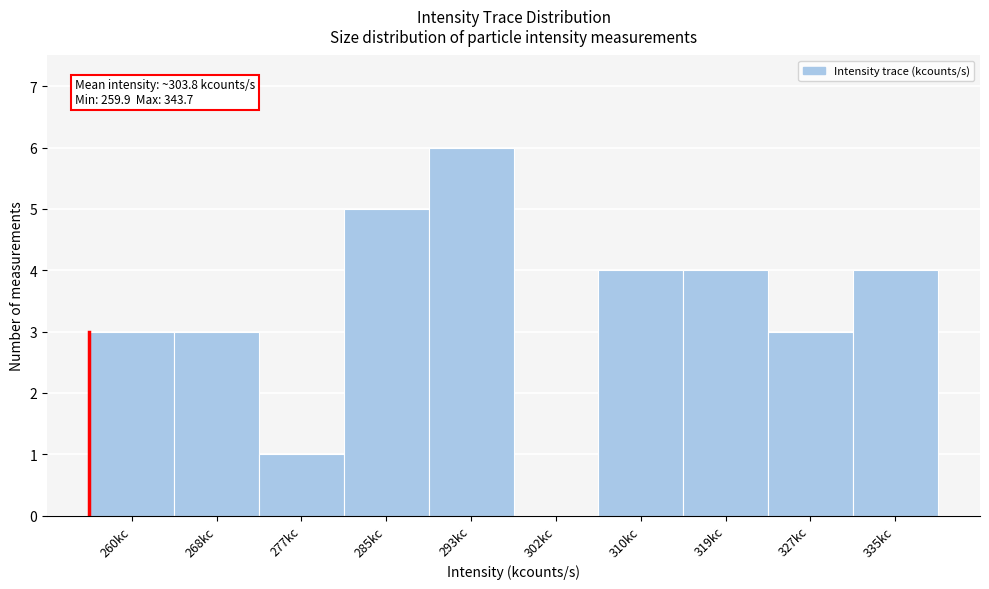

Reading left to right, list all the values displayed in this chart.

260kc=3	268kc=3	277kc=1	285kc=5	293kc=6	302kc=0	310kc=4	319kc=4	327kc=3	335kc=4